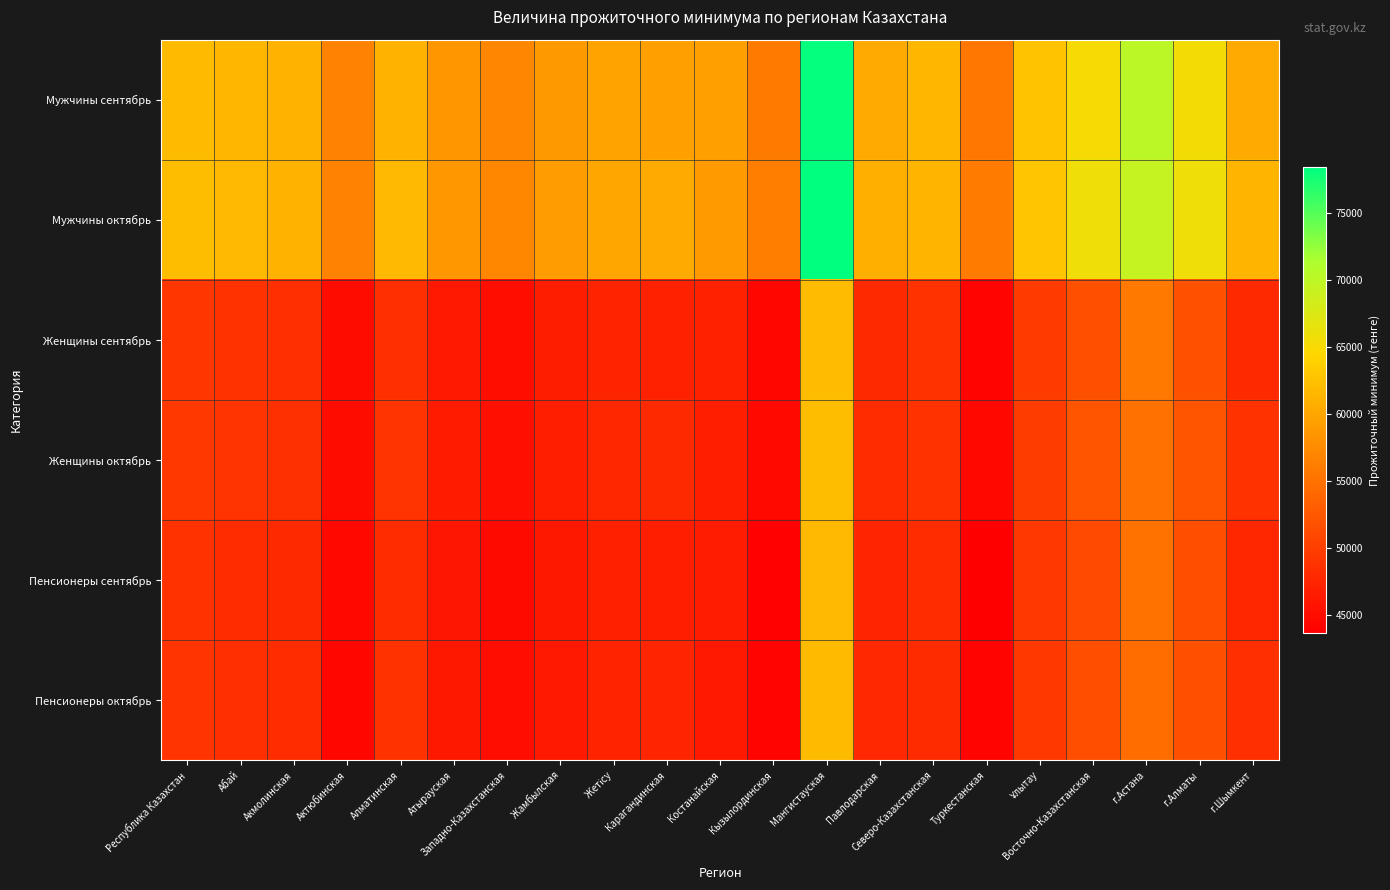

What is the total value across all series at г.Астана?

359793